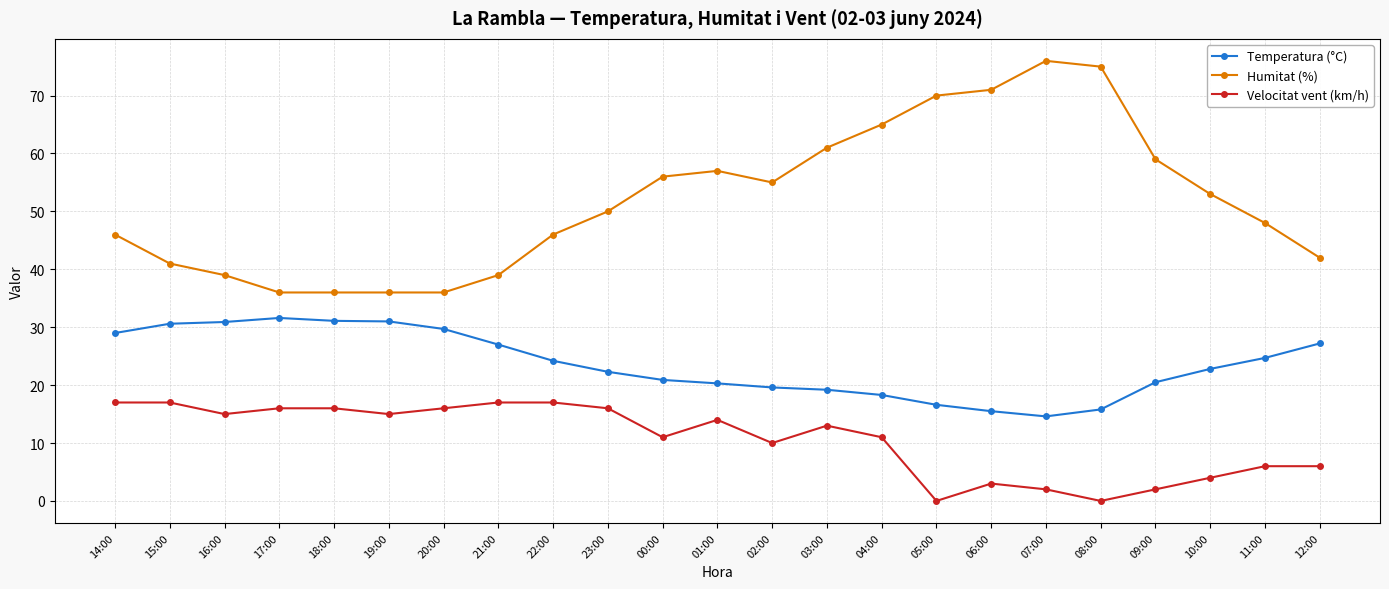

What is the greatest value displayed?

76.0